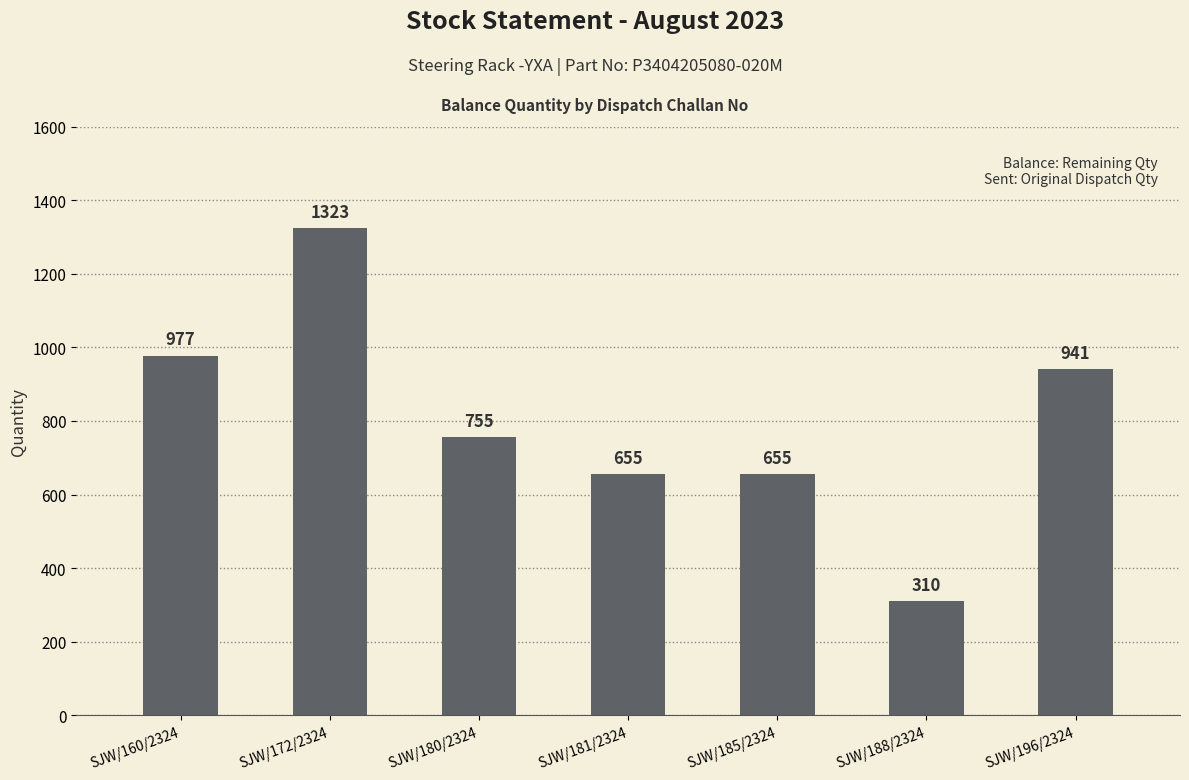

Is it true that the value at SJW/188/2324 is 509?

False